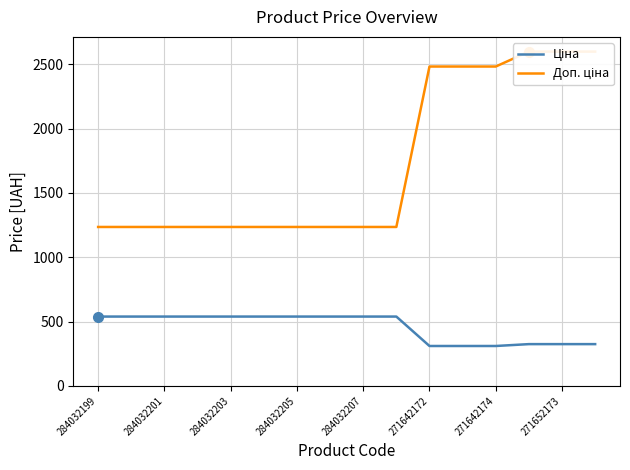

Reading left to right, extract all data points from this chart.

Ціна: 539.0	539.0	539.0	539.0	539.0	539.0	539.0	539.0	539.0	539.0	310.3	310.3	310.3	324.8	324.8	324.8
Доп. ціна: 1235.4	1235.4	1235.4	1235.4	1235.4	1235.4	1235.4	1235.4	1235.4	1235.4	2482.4	2482.4	2482.4	2598.3	2598.3	2598.3